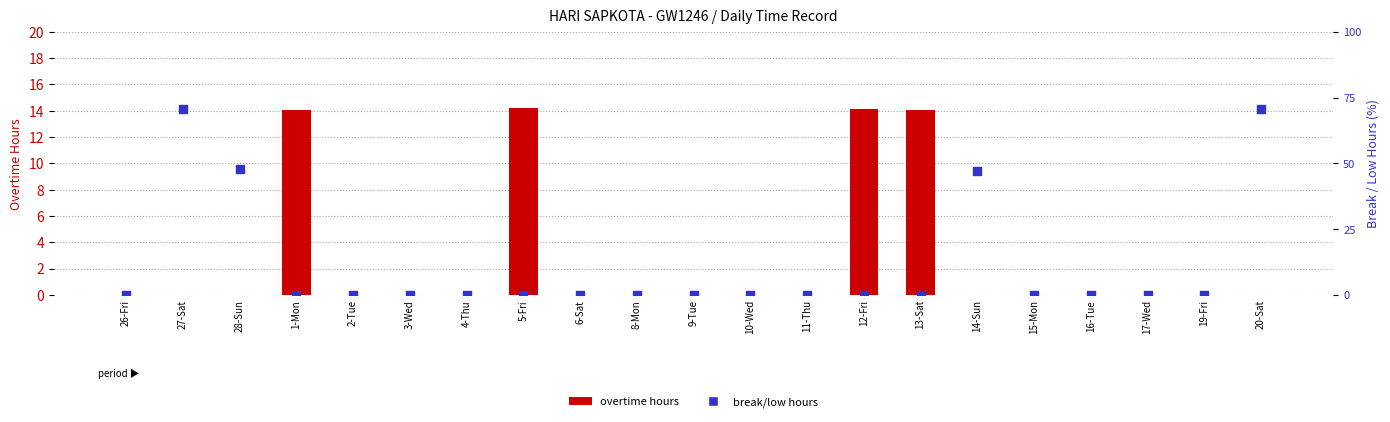

What are all the series names shown in the legend?

overtime hours, break/low hours